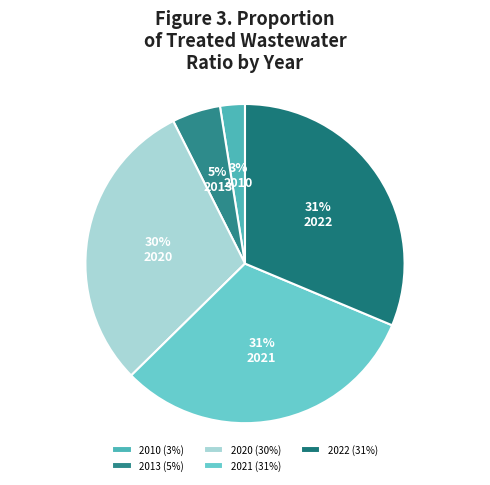

Which slice is the smallest?

2010